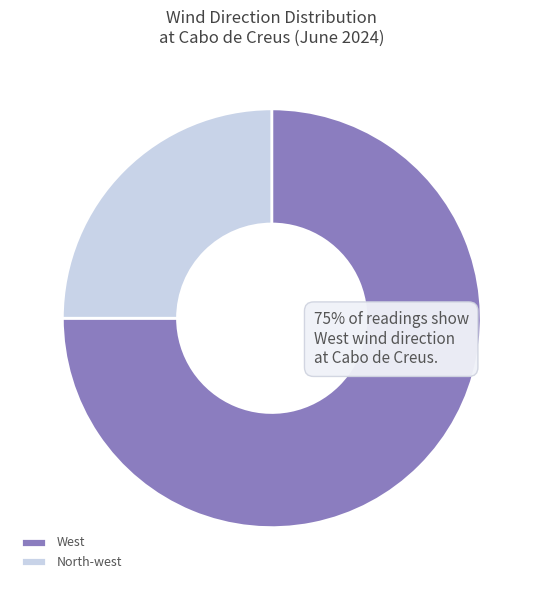

Is there a majority slice in this chart?

Yes